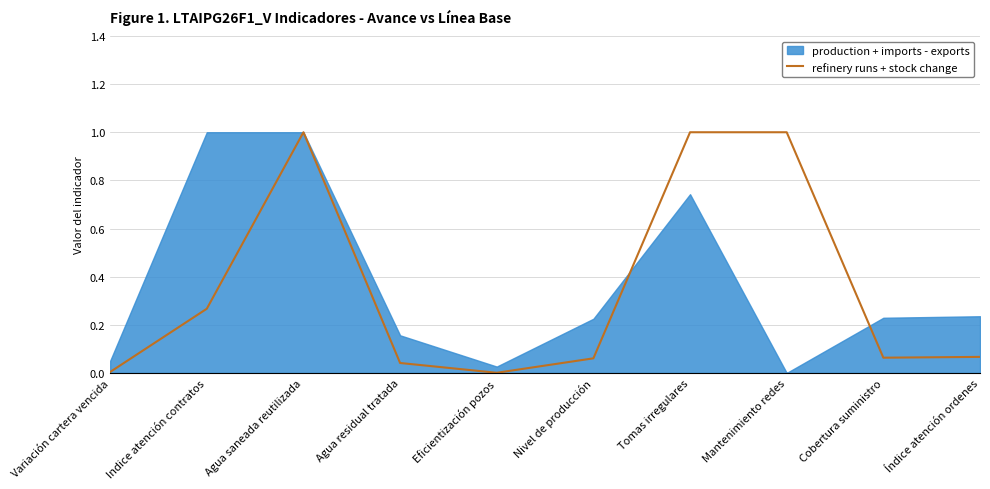

True or false: there are more than 2 points higher than both neighbors.

False